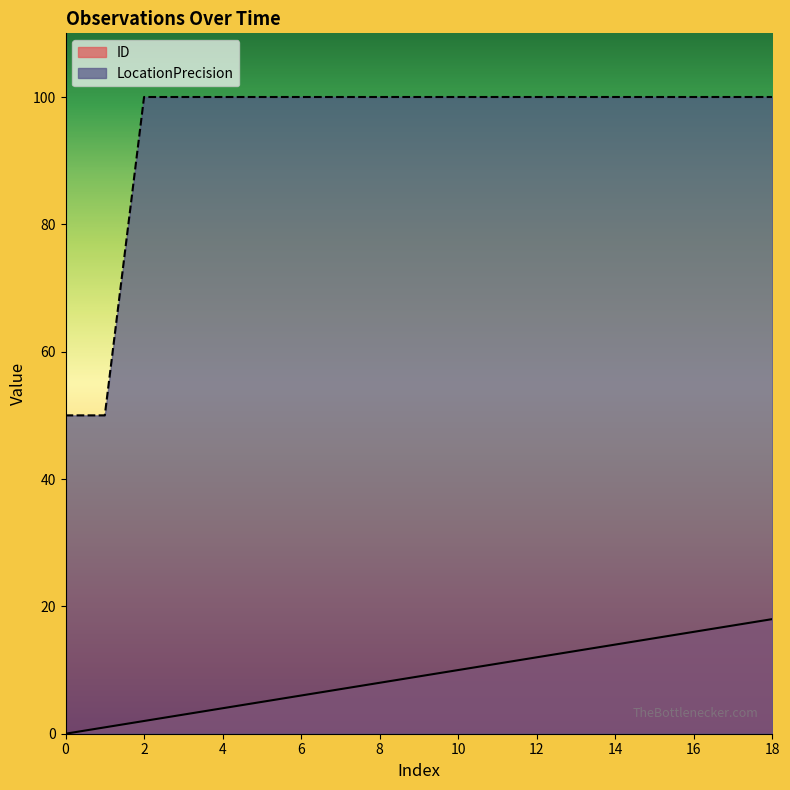

The LocationPrecision series shows 58 at 6. True or false?

False